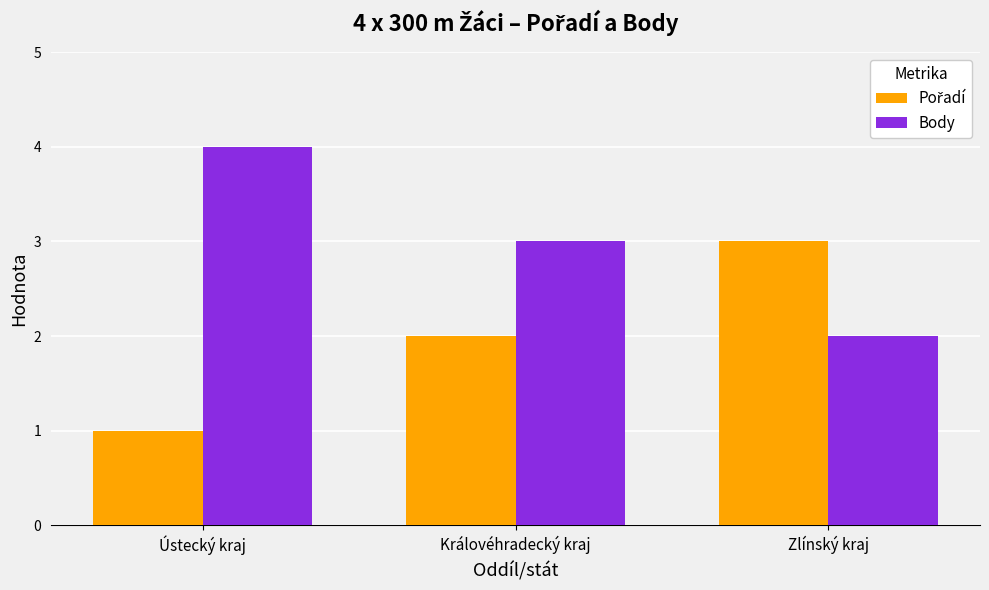

How many Body values are between 2 and 4?

3